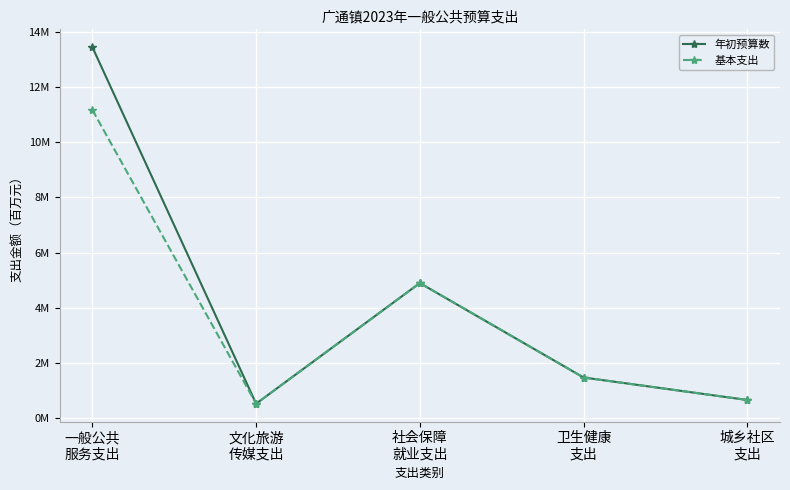

Is the value of 年初预算数 at 卫生健康
支出 greater than the value of 基本支出 at 文化旅游
传媒支出?

Yes